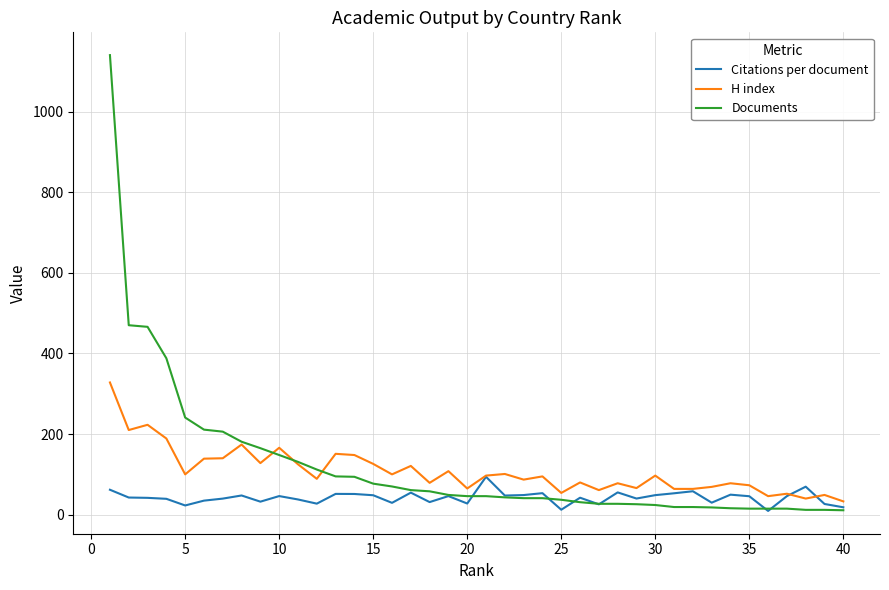

List the series in order of their peak value, lowest first.

Citations per document, H index, Documents